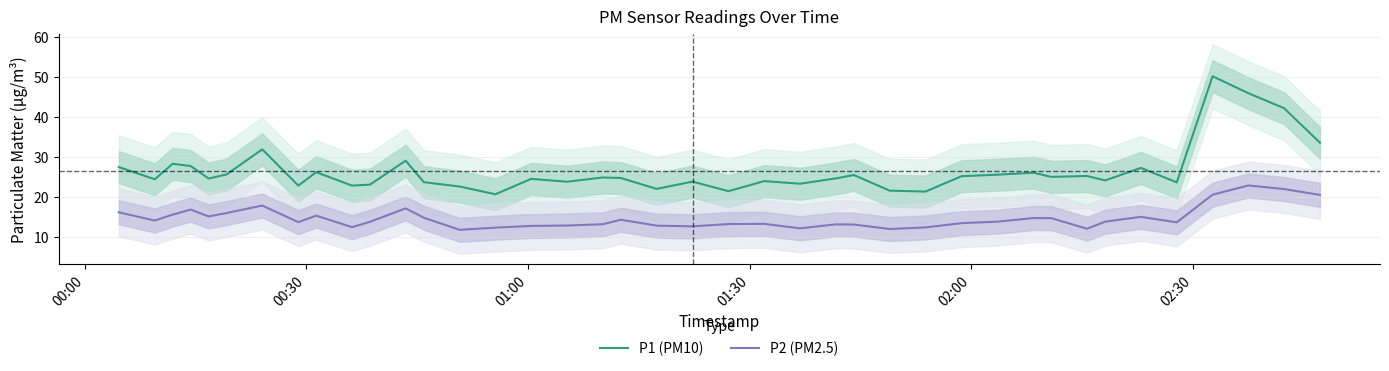

What is the maximum value for P2 (PM2.5)?

22.9